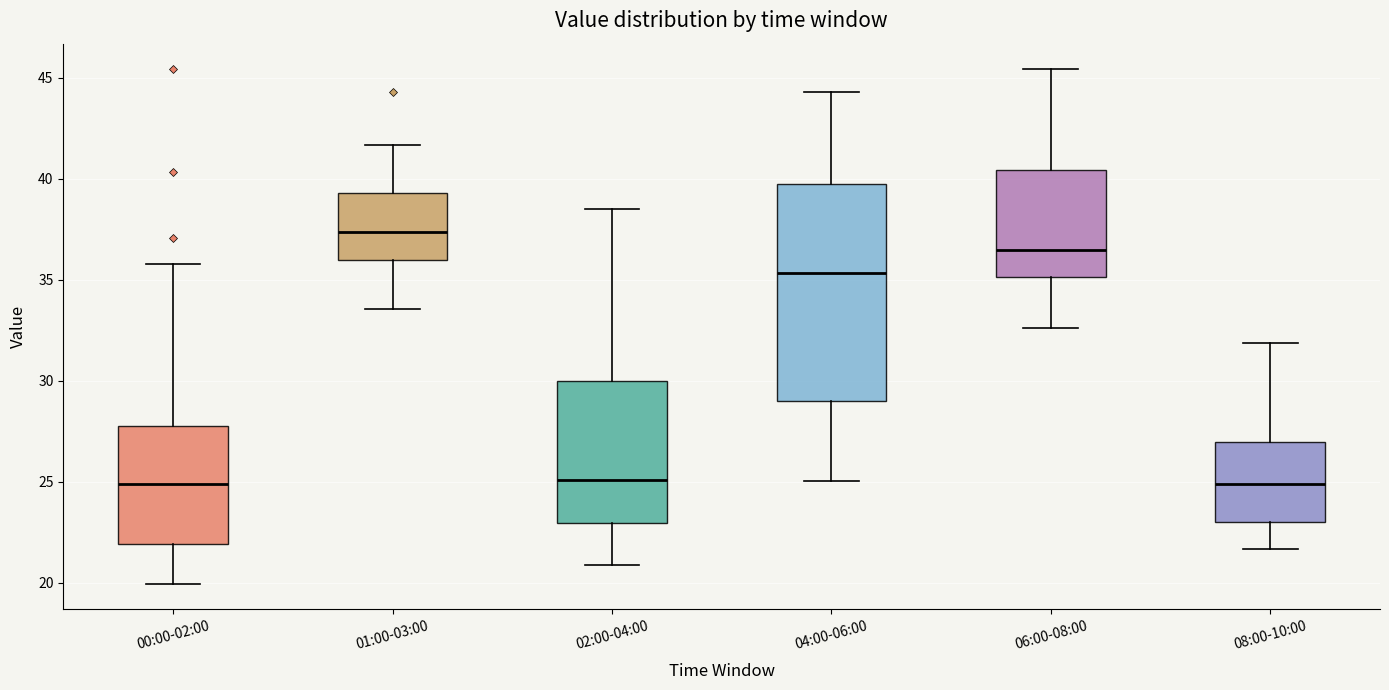

Where is the upper edge of the box for 01:00-03:00 on the y-axis? The values are not printed on the chart, so give them approximately, as read against the axis.

39.5